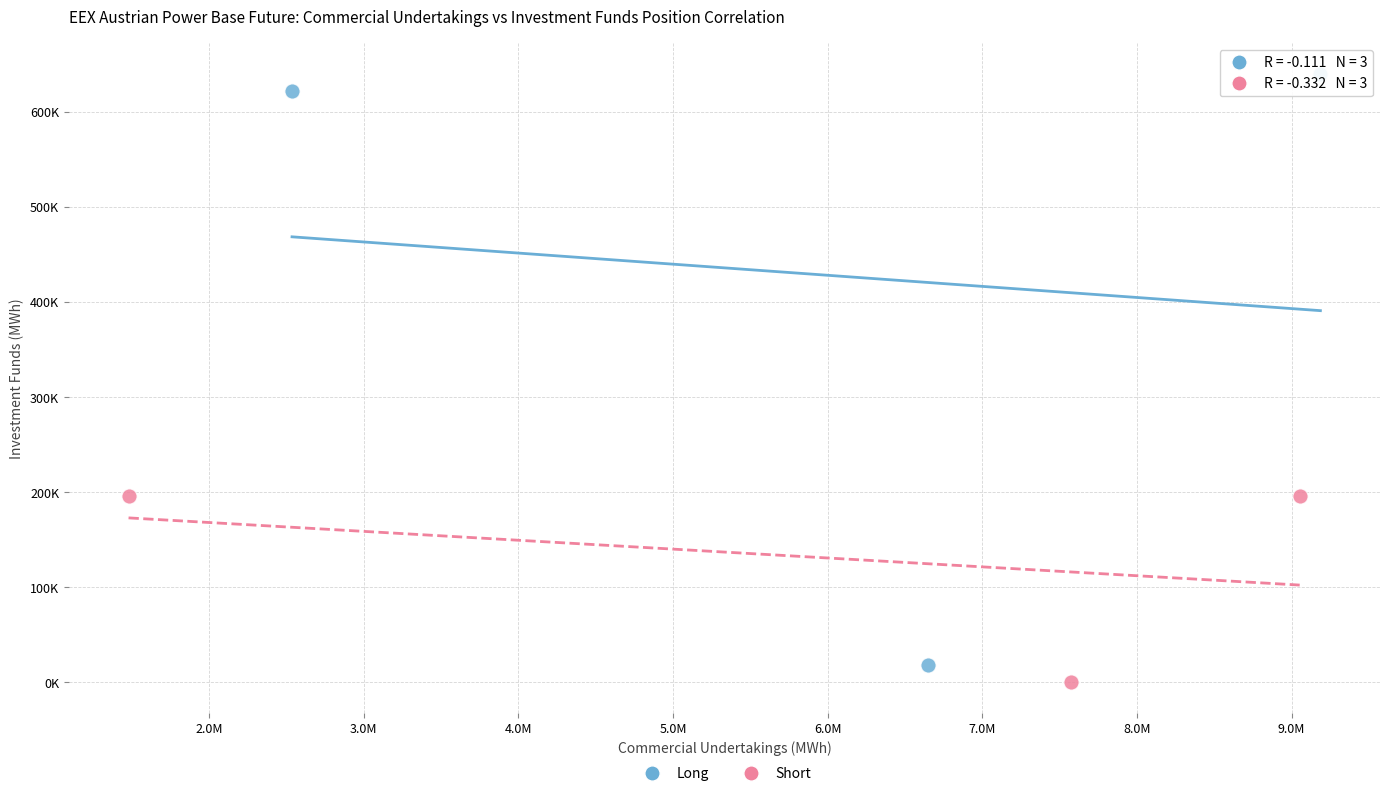

What are all the series names shown in the legend?

Long, Short